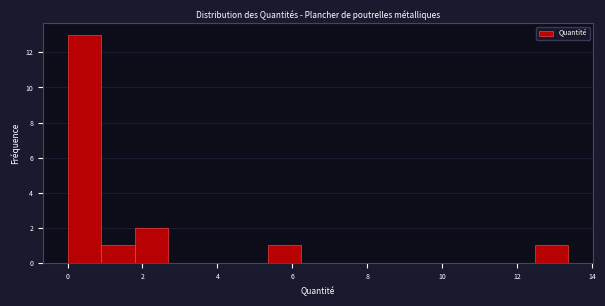

Reading left to right, list every bar in this chart as the range it spans on the x-axis followed by its height. Neither the bar edges nor the heights are printed on the chart, so give them approximately, as read against the axes.

0.0 to 1.0: 13
1.0 to 1.8: 1
1.8 to 2.6: 2
2.6 to 3.6: 0
3.6 to 4.4: 0
4.4 to 5.4: 0
5.4 to 6.2: 1
6.2 to 7.2: 0
7.2 to 8.0: 0
8.0 to 9.0: 0
9.0 to 9.8: 0
9.8 to 10.6: 0
10.6 to 11.6: 0
11.6 to 12.4: 0
12.4 to 13.4: 1